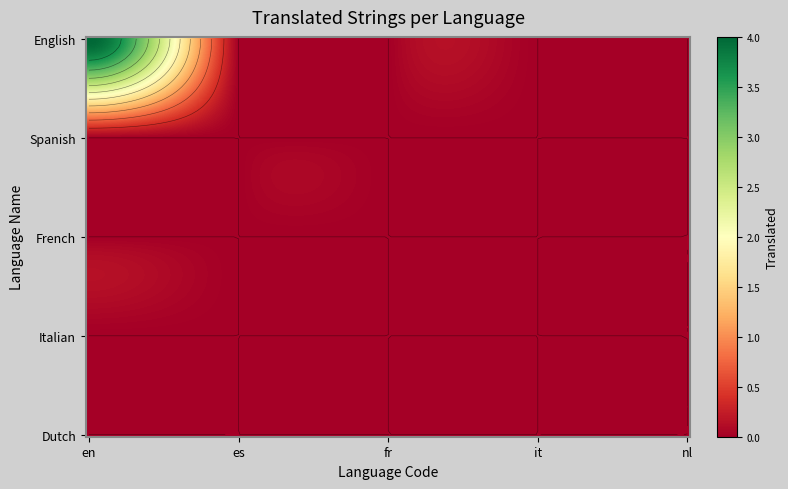

Reading left to right, list all the values displayed in this chart.

English: 0=4	1=0	2=0	3=0	4=0
Spanish: 0=0	1=0	2=0	3=0	4=0
French: 0=0	1=0	2=0	3=0	4=0
Italian: 0=0	1=0	2=0	3=0	4=0
Dutch: 0=0	1=0	2=0	3=0	4=0